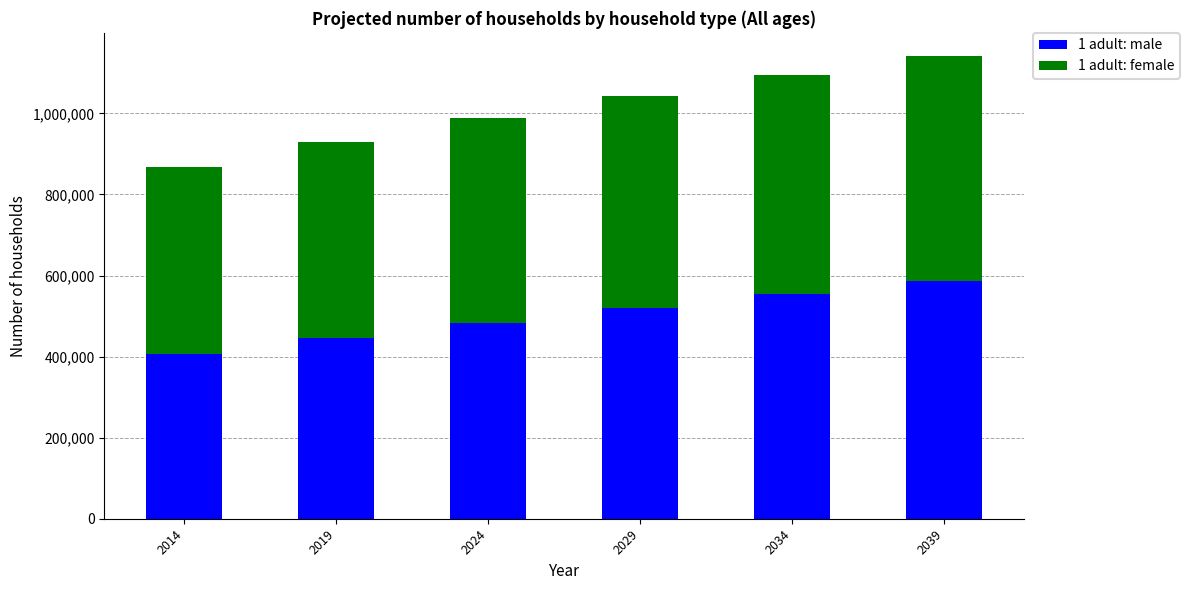

What is the difference between the second highest and minimum values in the 1 adult: male series?

148910